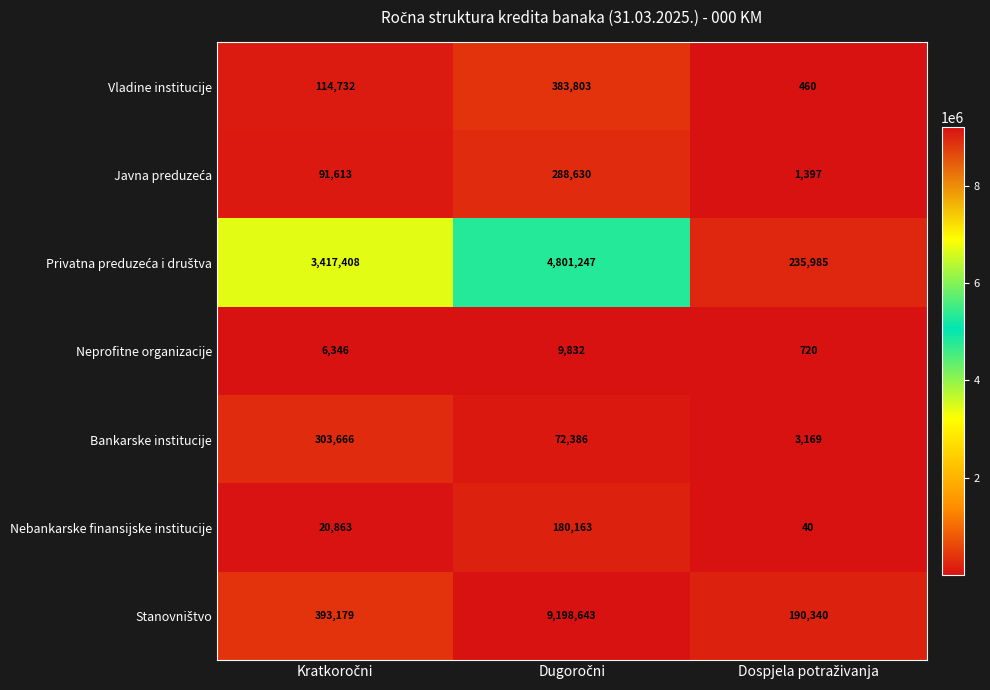

What is the sum of all Neprofitne organizacije values?

16898